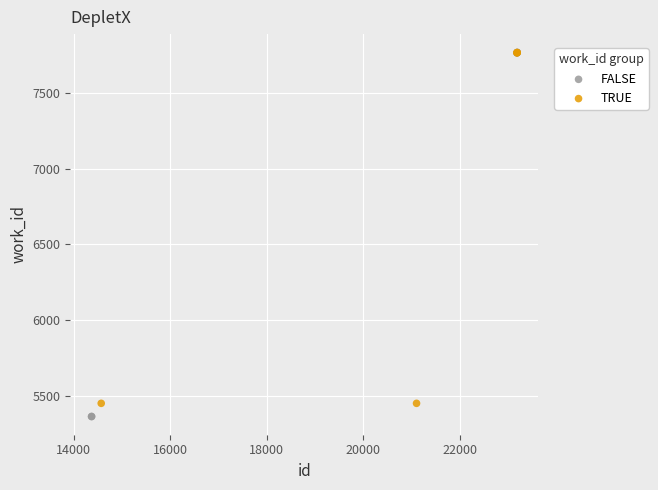

Which series has the widest spread of Y values?

FALSE